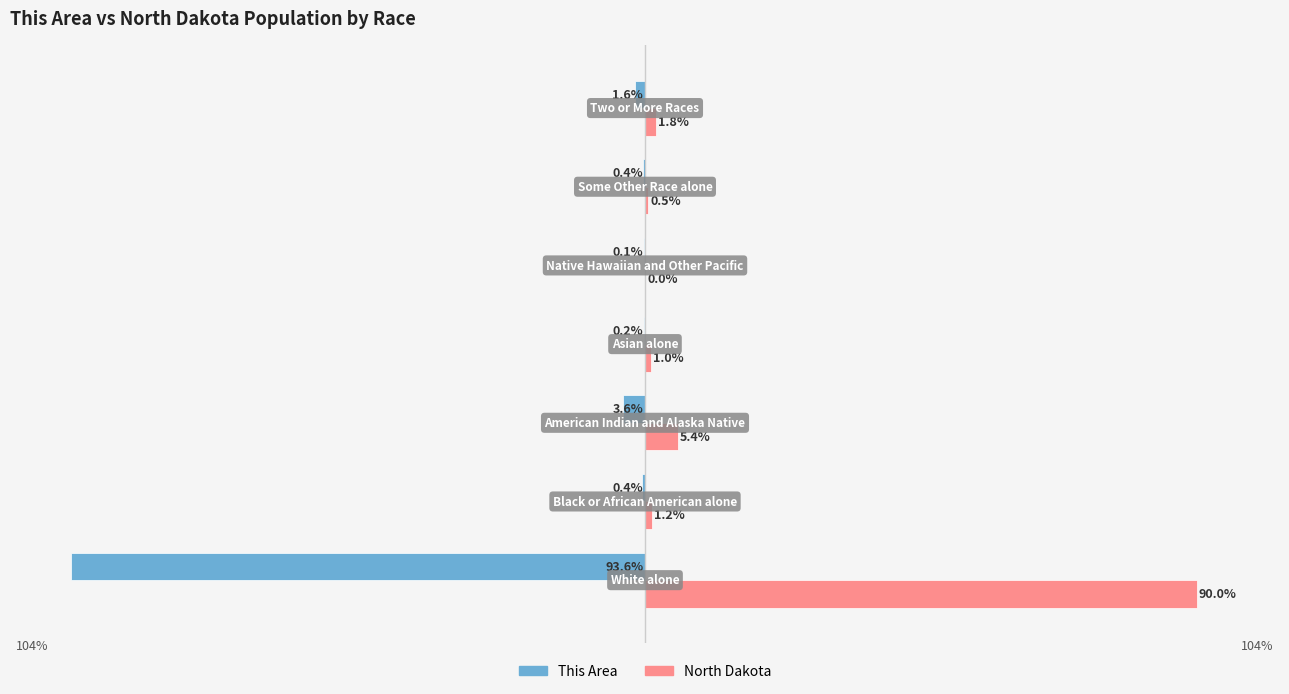

Which series has the largest total across all categories?

North Dakota